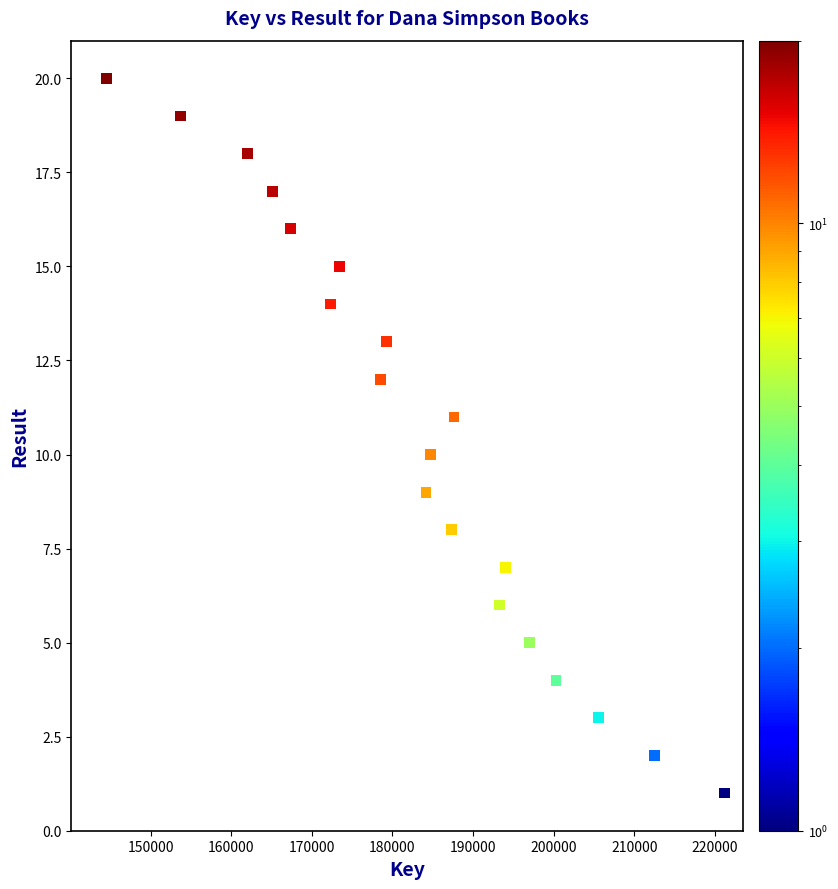

What is the range of X values (max minus min)?

76684732